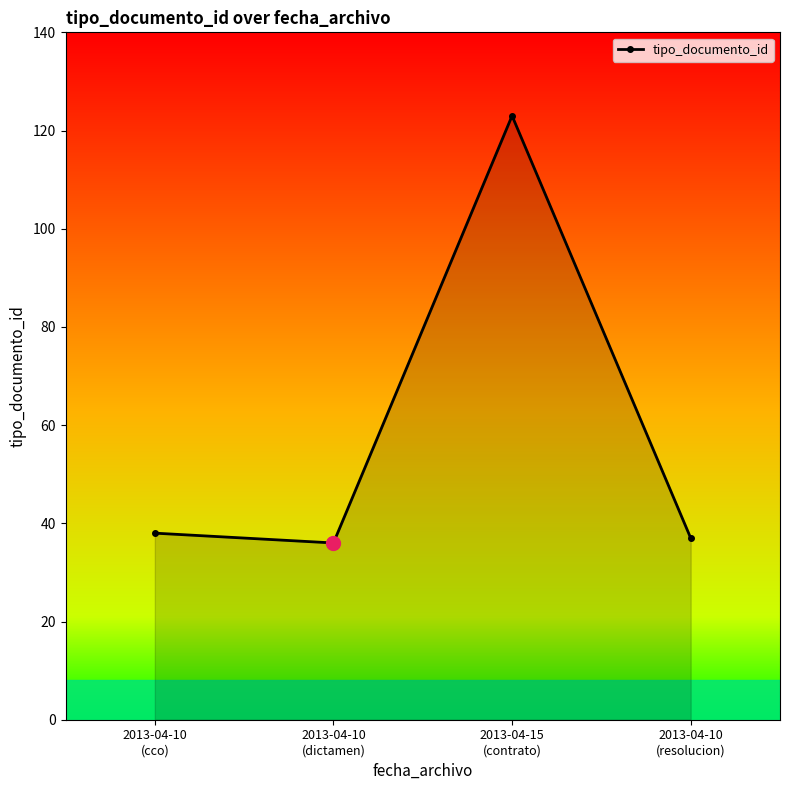

Which has a higher value, 2013-04-10
(cco) or 2013-04-10
(dictamen)?

2013-04-10
(cco)